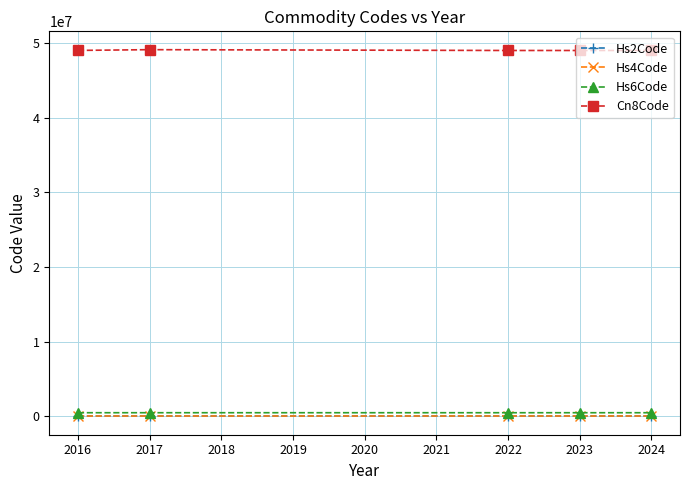

At how many categories does at least one series exceed 41926710?

5